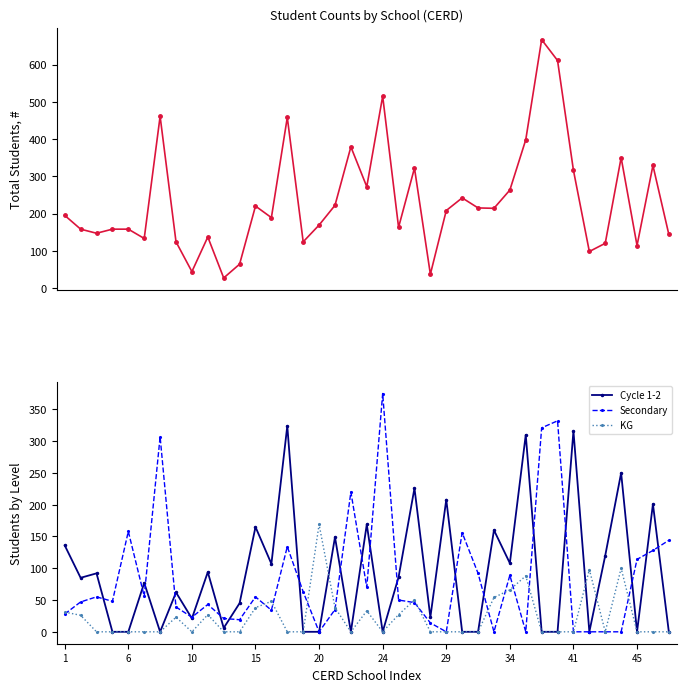

Which category has the highest value in the Secondary series?

24